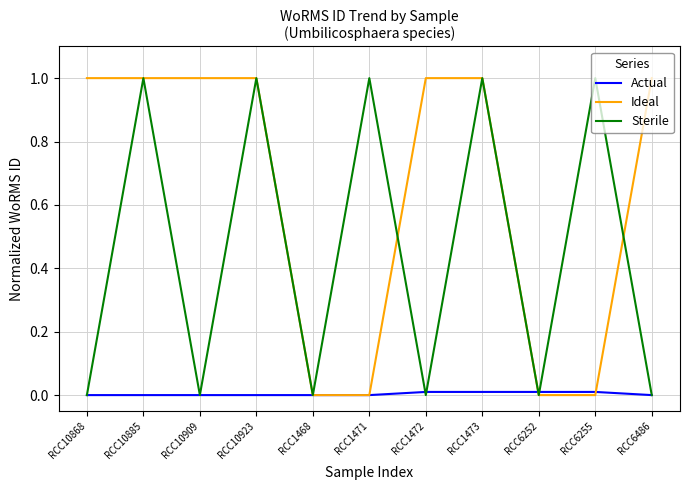

What position from the right is RCC10885?

10